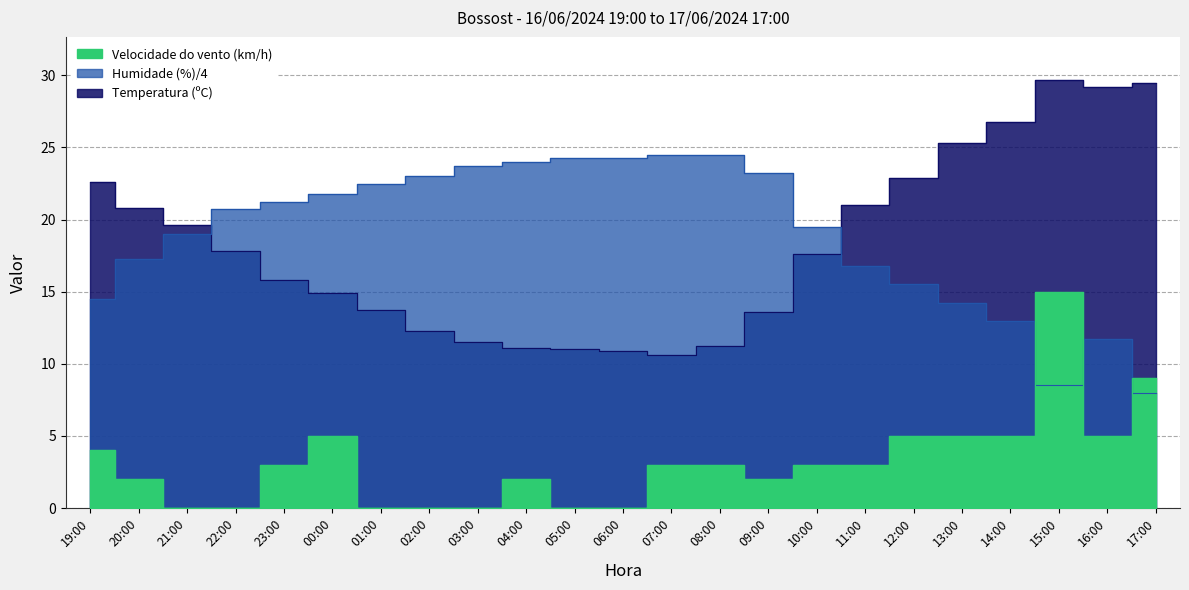

List the labels in order of Temperatura (ºC) value, largest first.

15:00, 17:00, 16:00, 14:00, 13:00, 12:00, 19:00, 11:00, 20:00, 21:00, 22:00, 10:00, 23:00, 00:00, 01:00, 09:00, 02:00, 03:00, 08:00, 04:00, 05:00, 06:00, 07:00